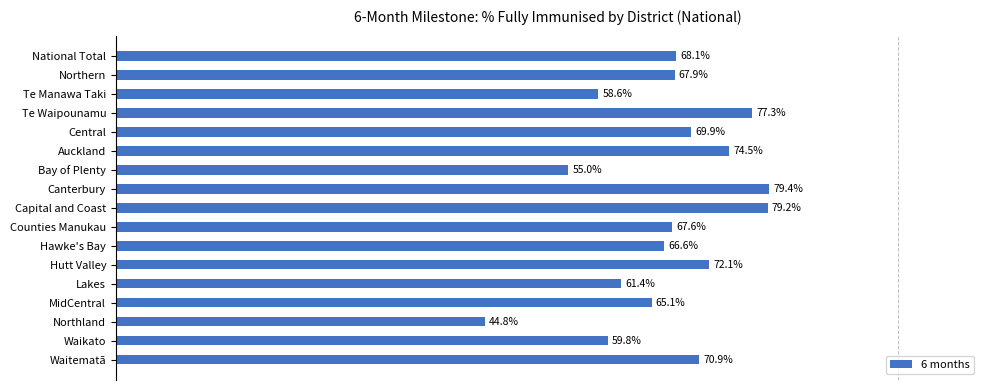

List the labels in order of value, largest first.

Canterbury, Capital and Coast, Te Waipounamu, Auckland, Hutt Valley, Waitematā, Central, National Total, Northern, Counties Manukau, Hawke's Bay, MidCentral, Lakes, Waikato, Te Manawa Taki, Bay of Plenty, Northland